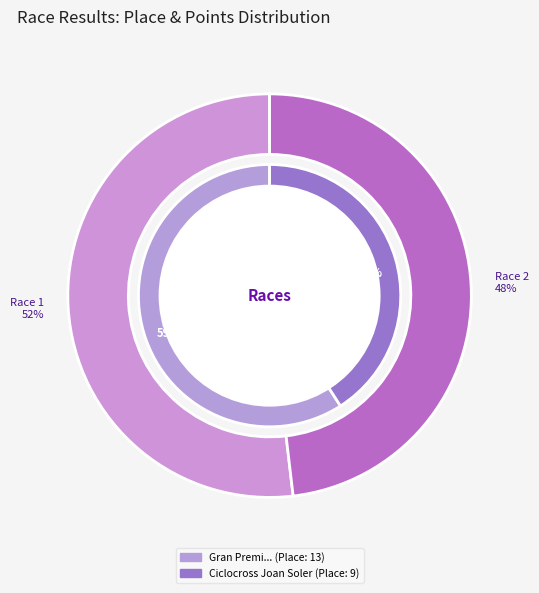

Rank the categories by value from highest to lowest.

Gran Premi Les Franqueses del Valles, Ciclocross Joan Soler